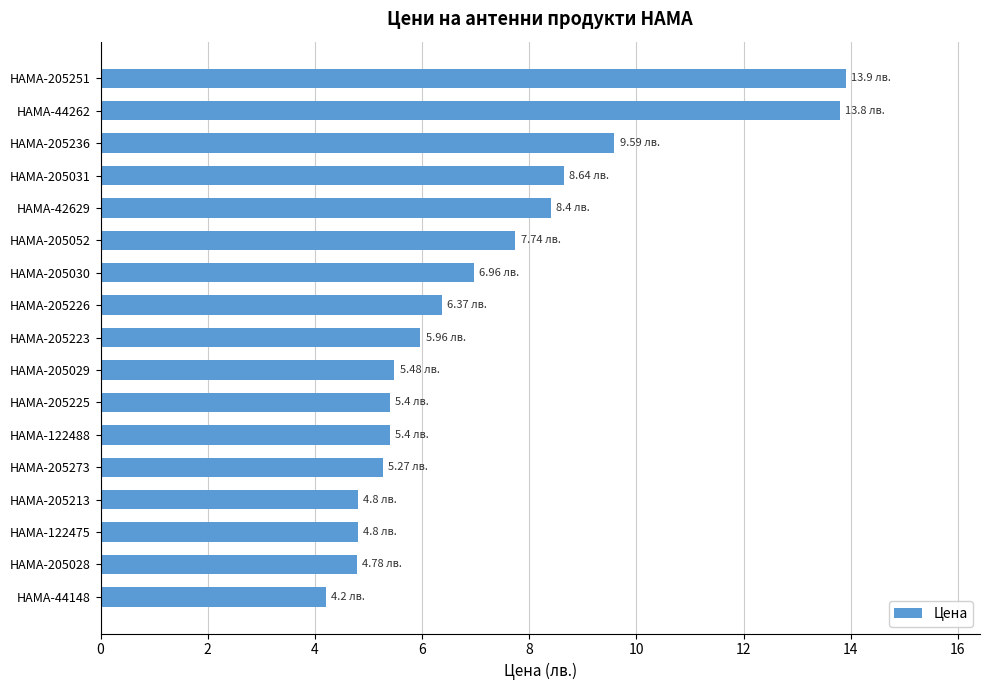

How many bars are there in total?

17